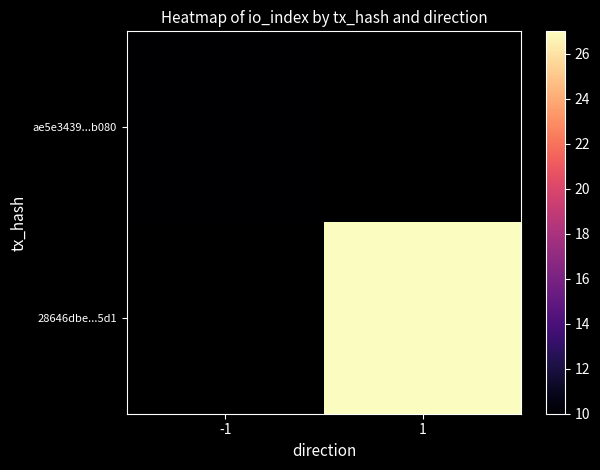

List the labels in order of ae5e3439...b080 value, largest first.

-1, 1